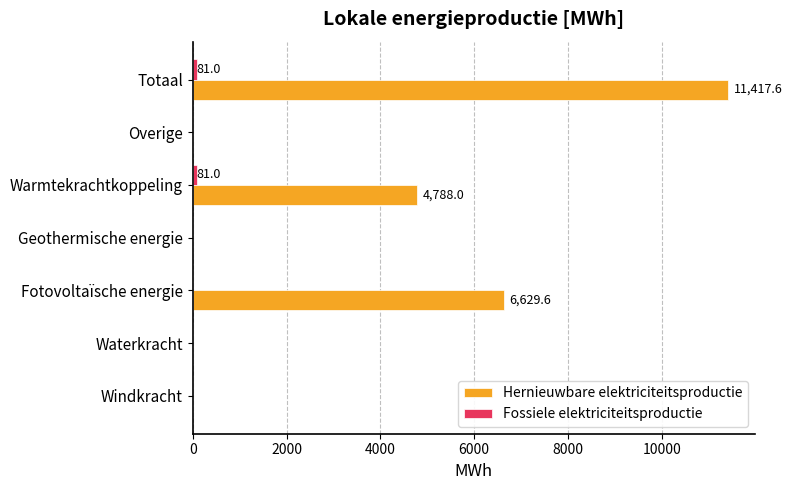

At which category is the sum across all series the highest?

Totaal